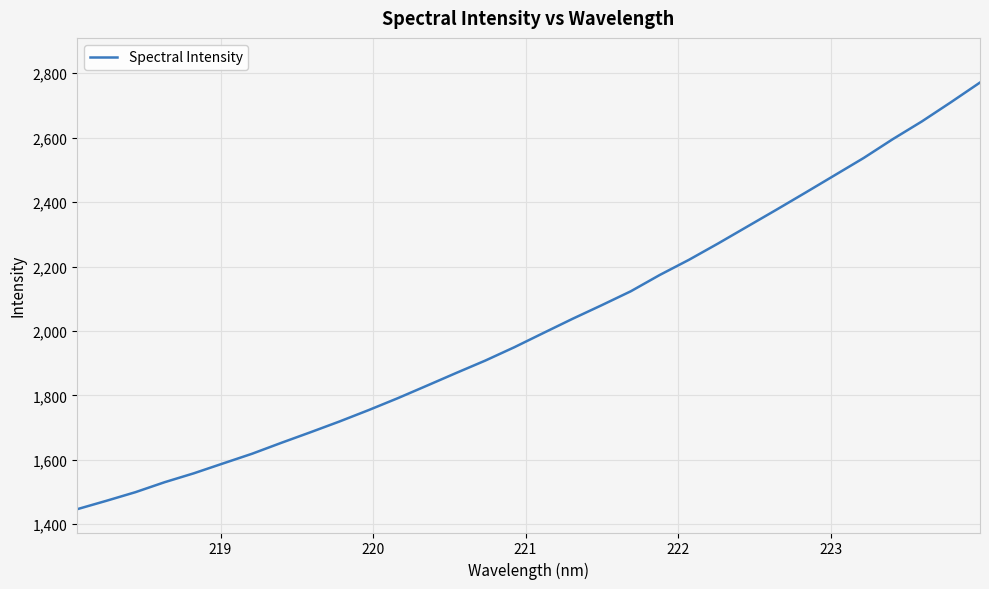

How many lines are shown in the chart?

1